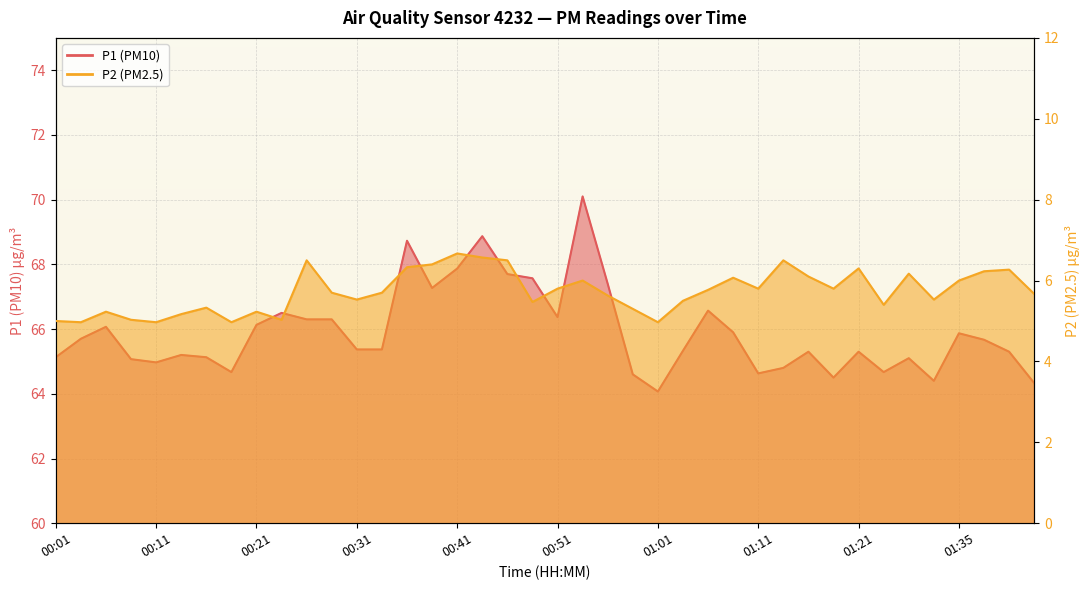

Rank the series at 01:06 from highest to lowest value.

P1, P2